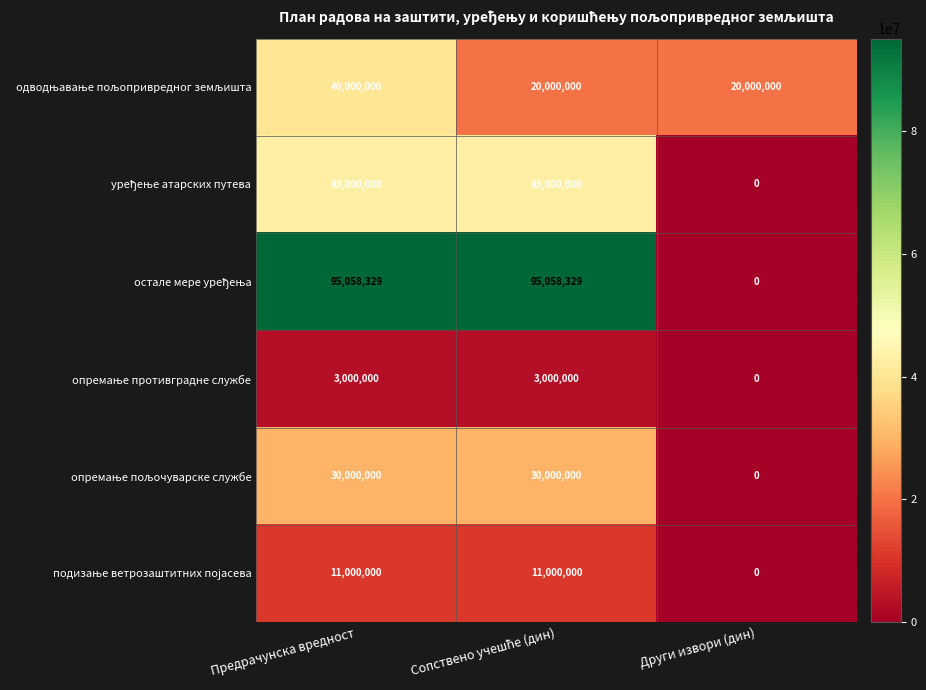

What is the total value across all series at Предрачунска вредност?

222058329